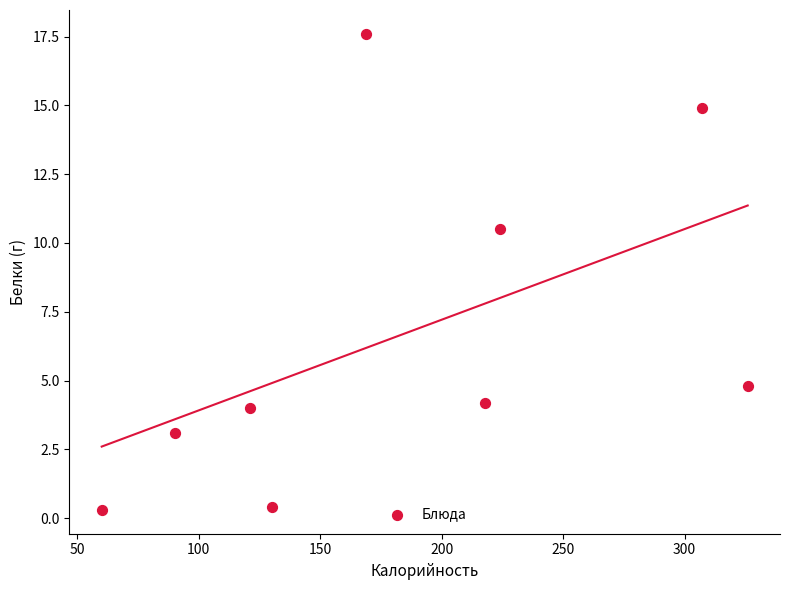

What is the average X value?

182.8